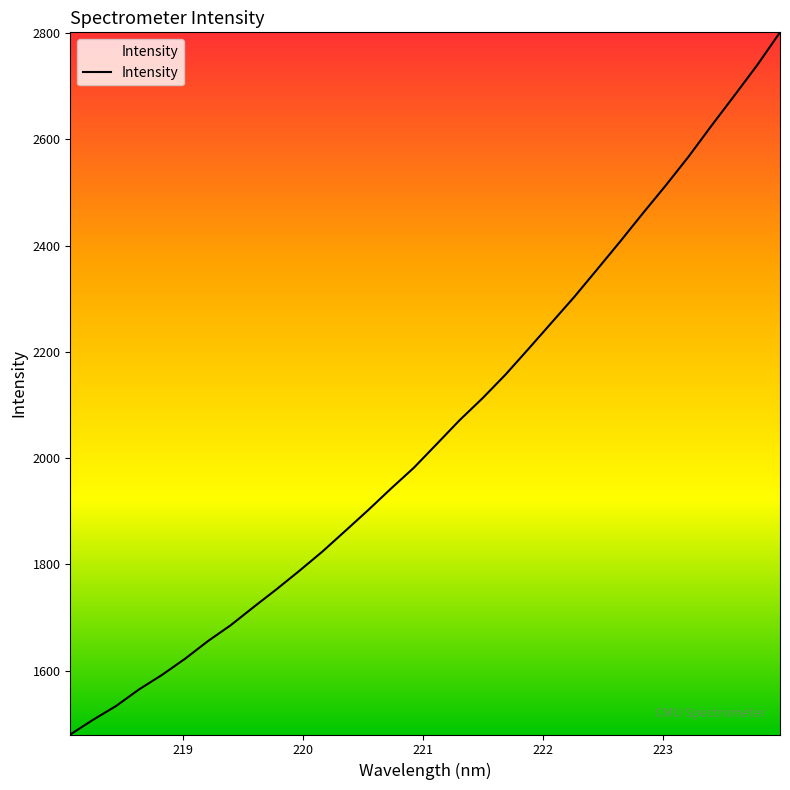

What is the average value?

2053.0